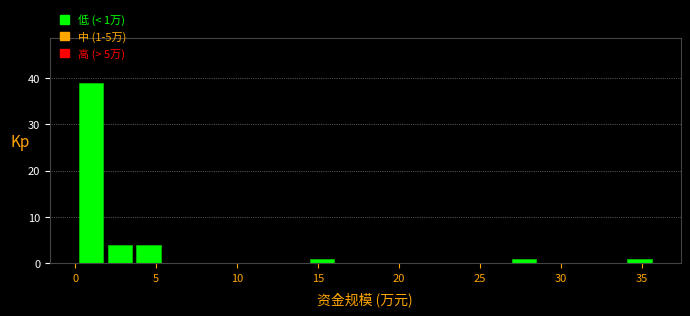

Read against the x-axis, roughly where is the centre of the tallest bar?

1.0